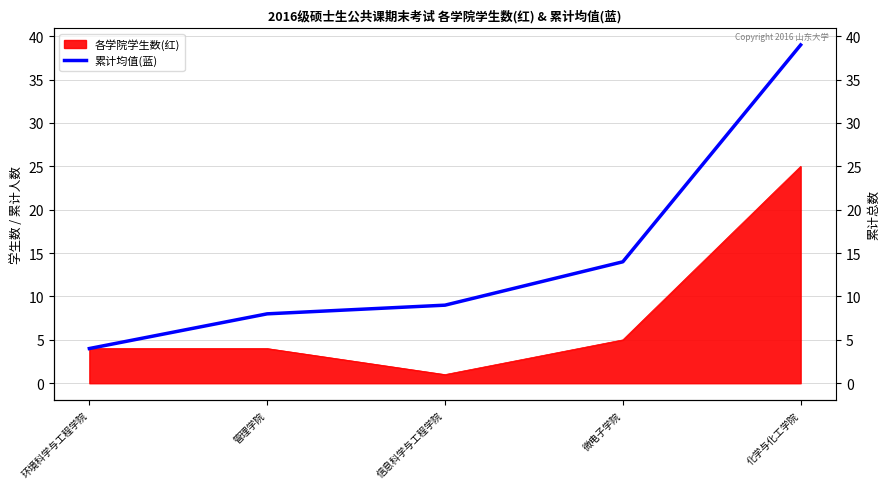

Which category has the highest value across all series?

化学与化工学院